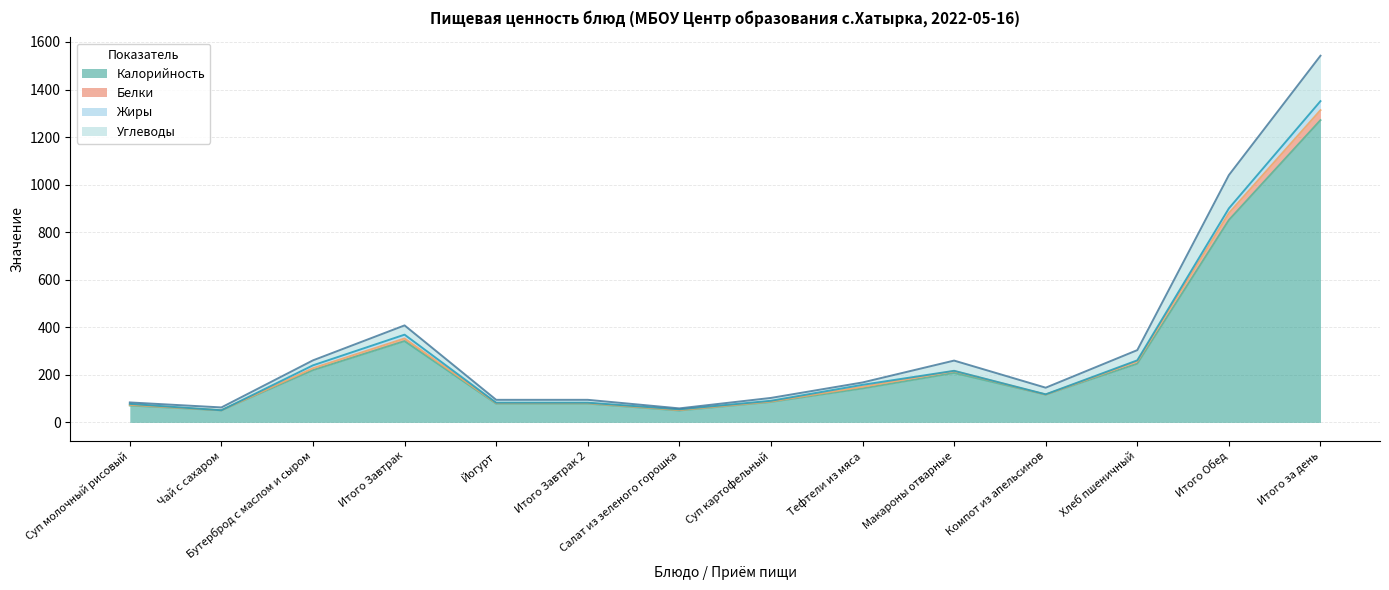

What is the value of the Углеводы point at the 9th from the left?

168